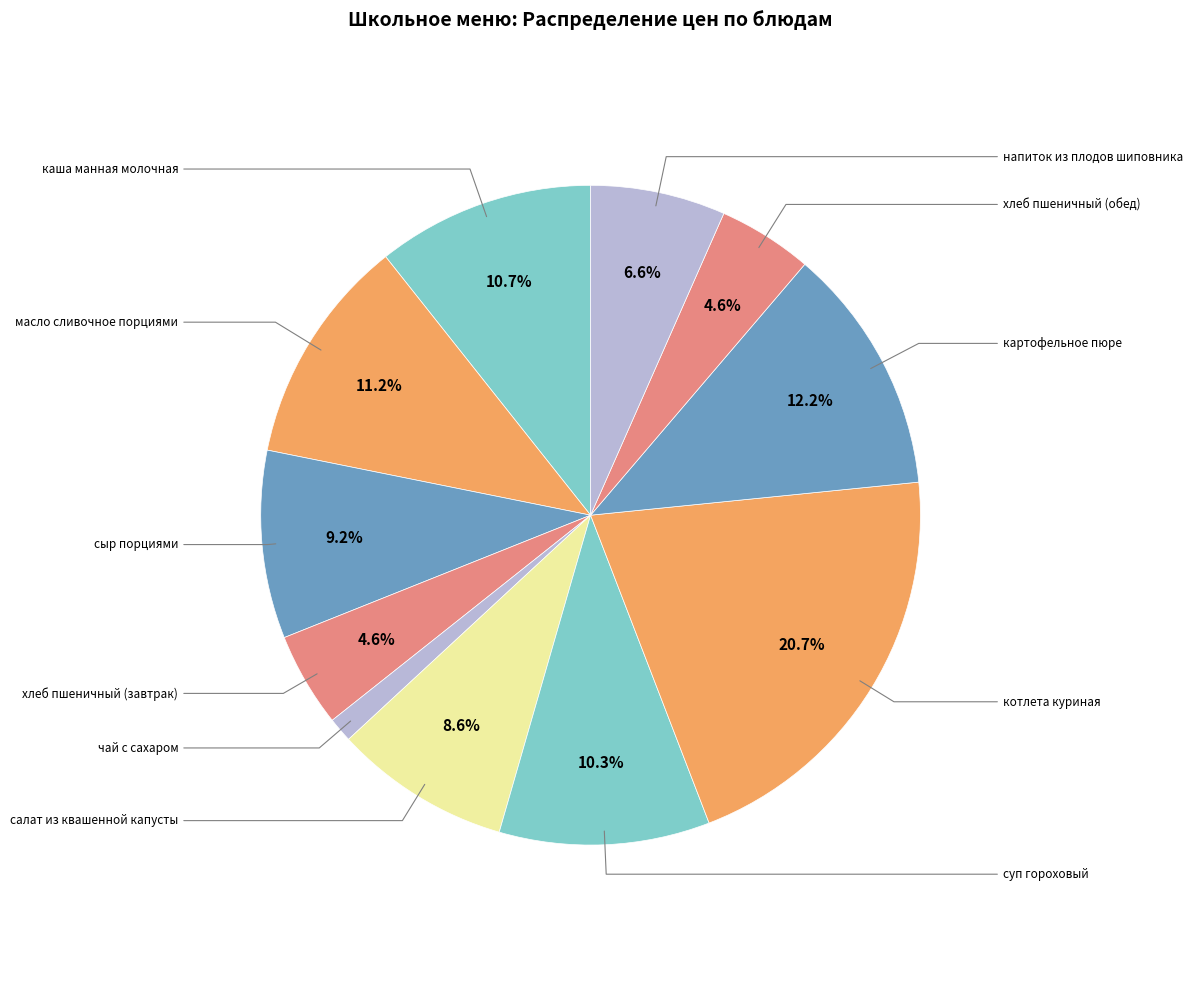

How many slices are in this pie chart?

11